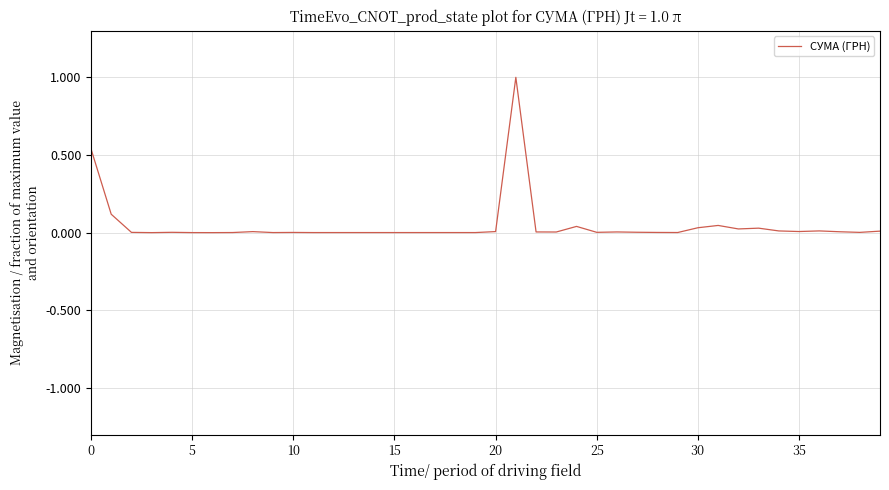

What is the maximum value shown in the chart?

1.0